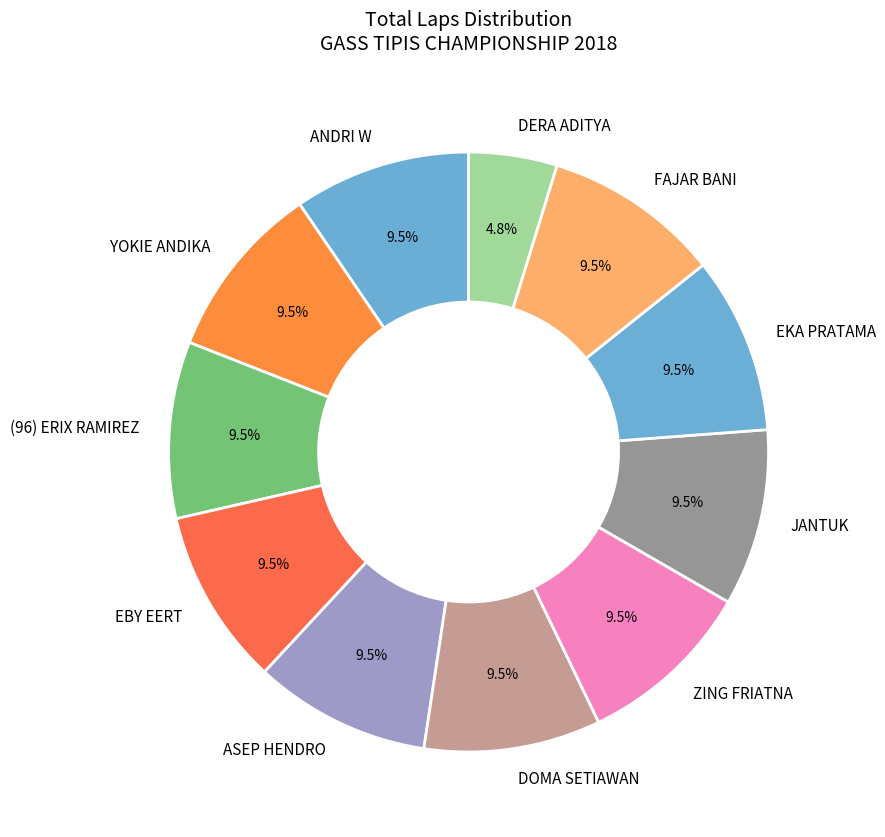

To the nearest percent, what is the difference between the largest and smallest slice percentages?

5%